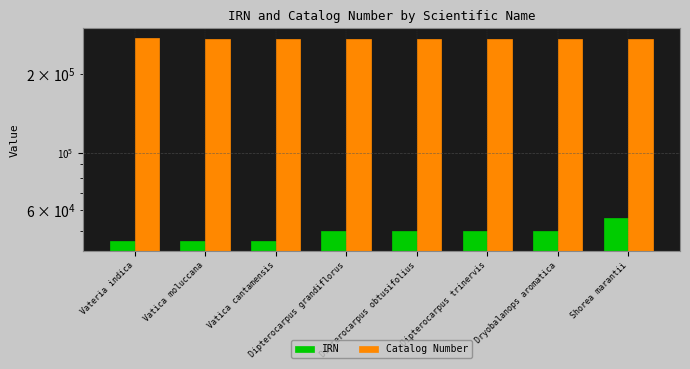

Reading left to right, extract all data points from this chart.

IRN: 45801	45806	45805	49898	49900	49901	49952	56181
Catalog Number: 274309	273256	273257	273253	273109	273108	273259	273258